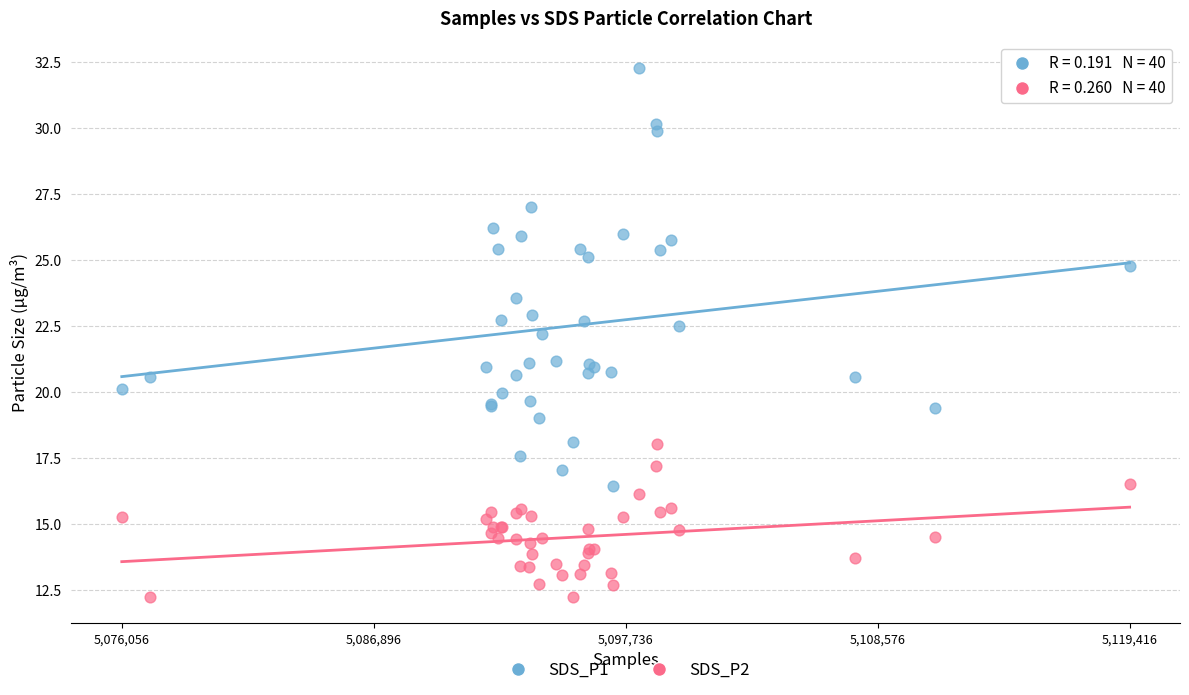

Which series reaches the minimum Y coordinate?

SDS_P2